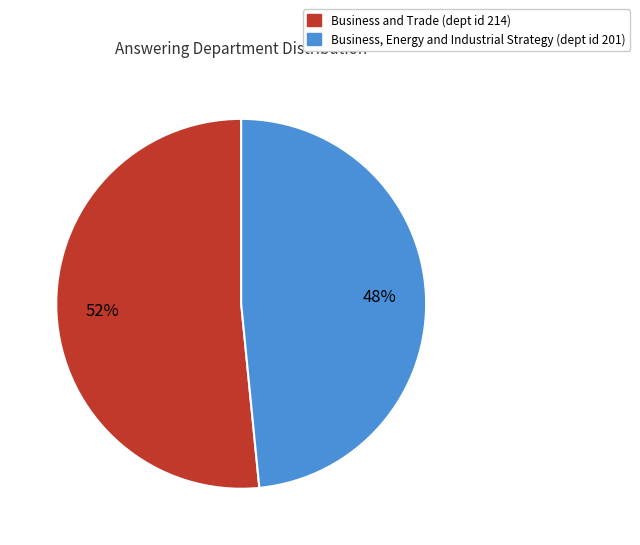

To the nearest percent, what is the average slice percentage?

50%